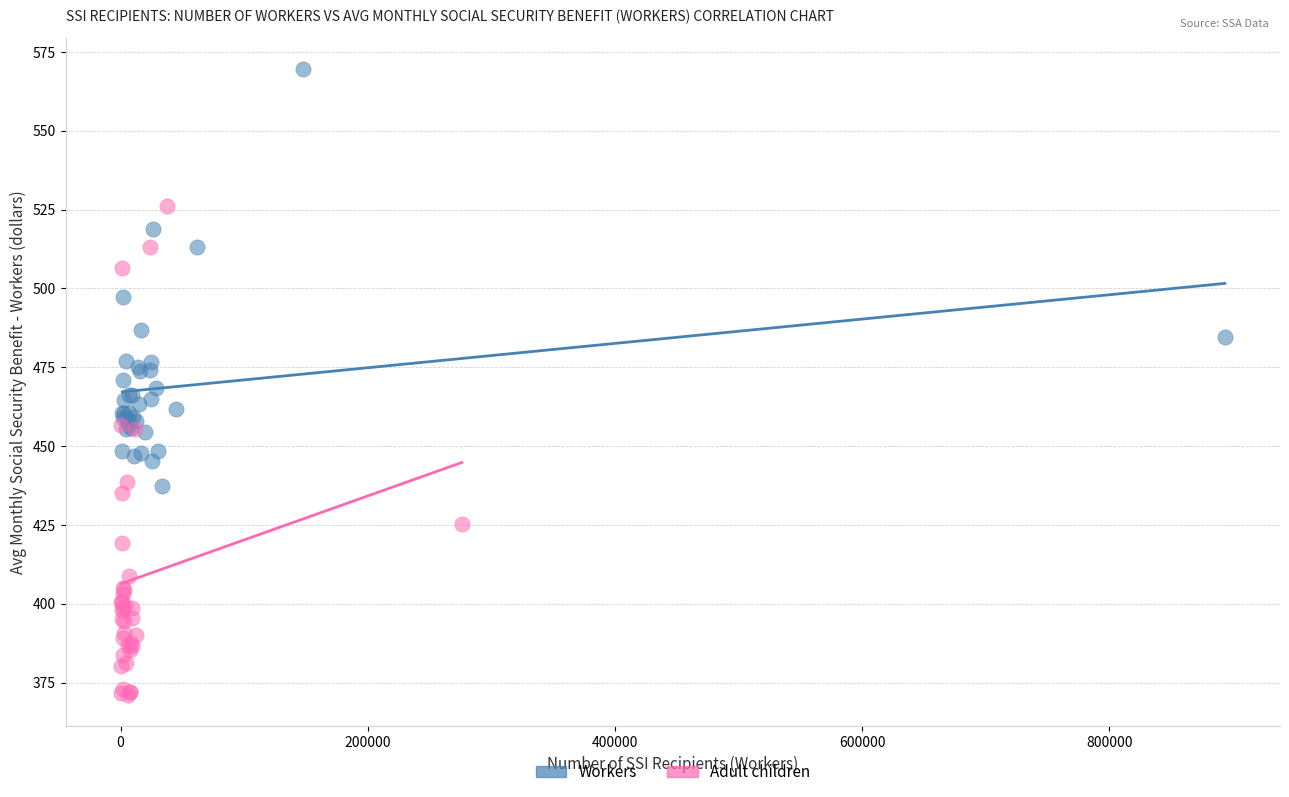

Which series contains the highest Y value?

Workers